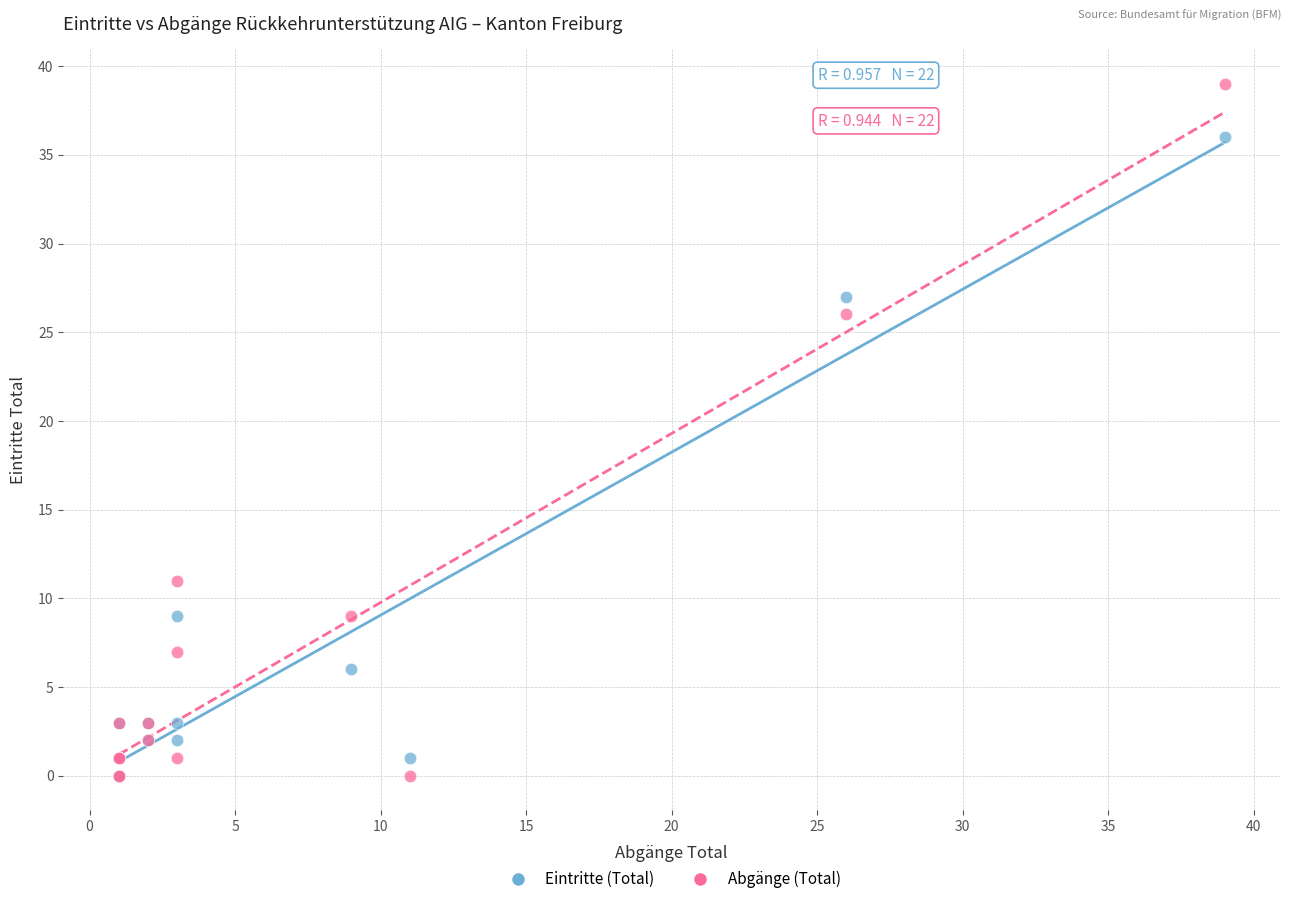

Across all series, what Y value is closest to 19?

26